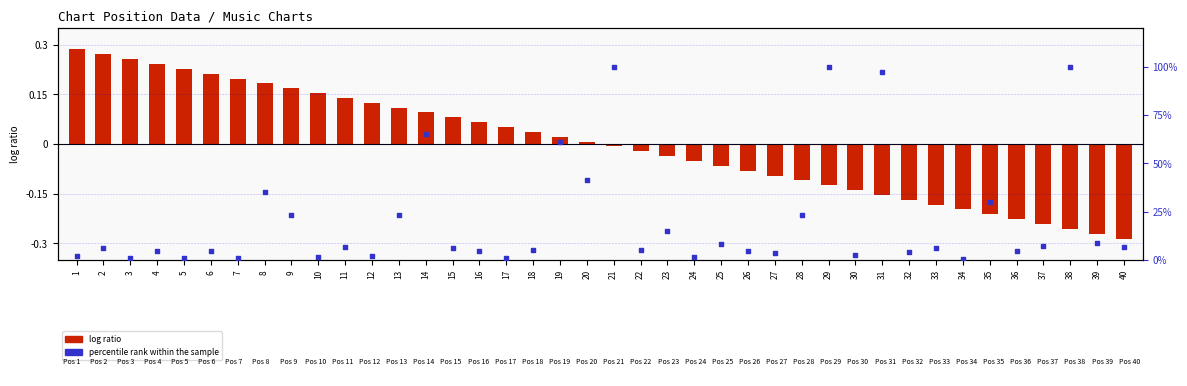

Which series has the widest spread of Y values?

percentile rank within the sample